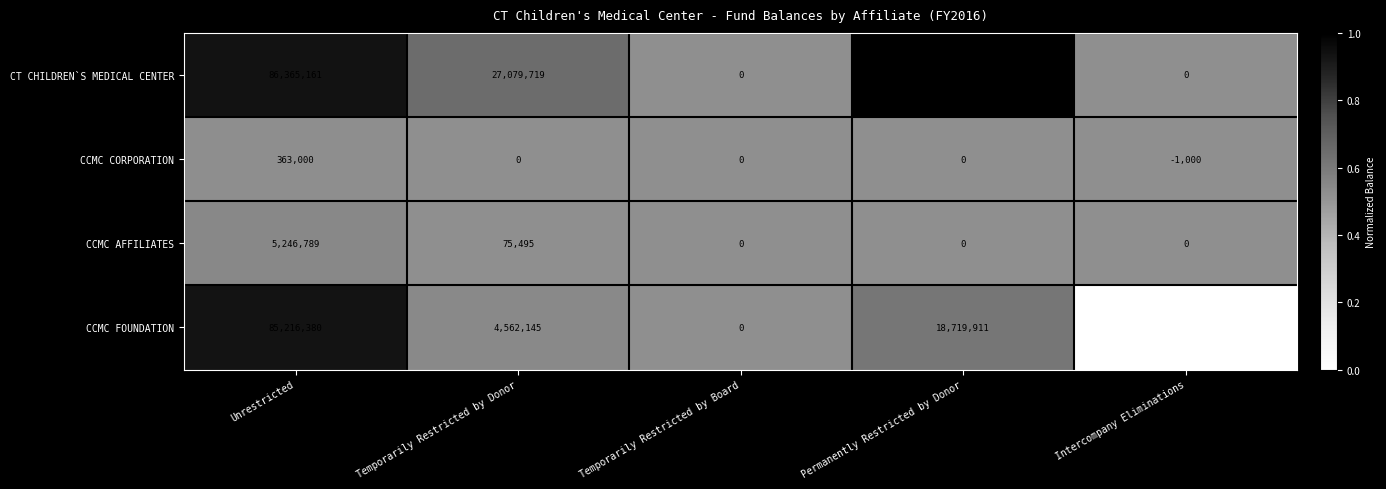

At which label does CT CHILDREN`S MEDICAL CENTER first exceed 27079719?

Unrestricted